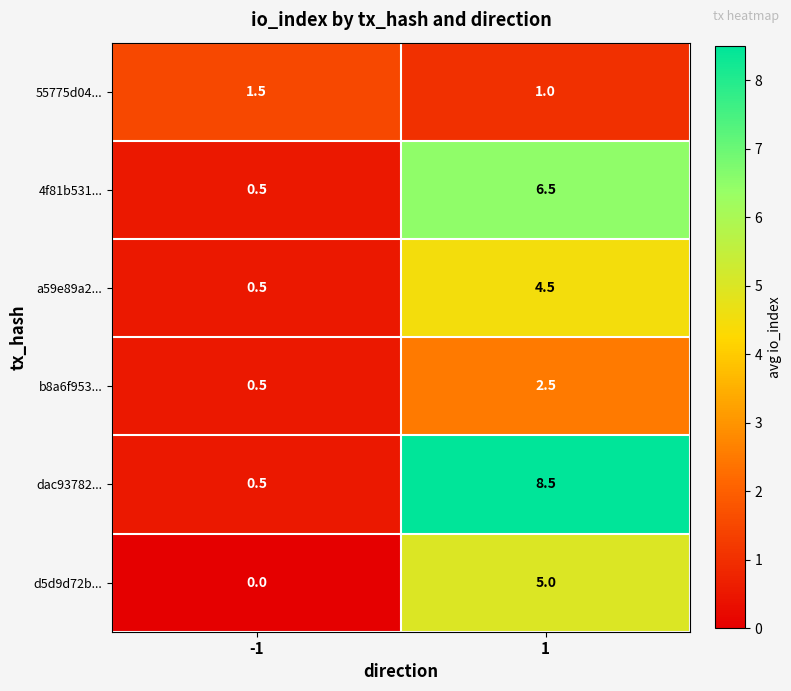

What is the difference between the d5d9d72b... values at -1 and 1?

5.0